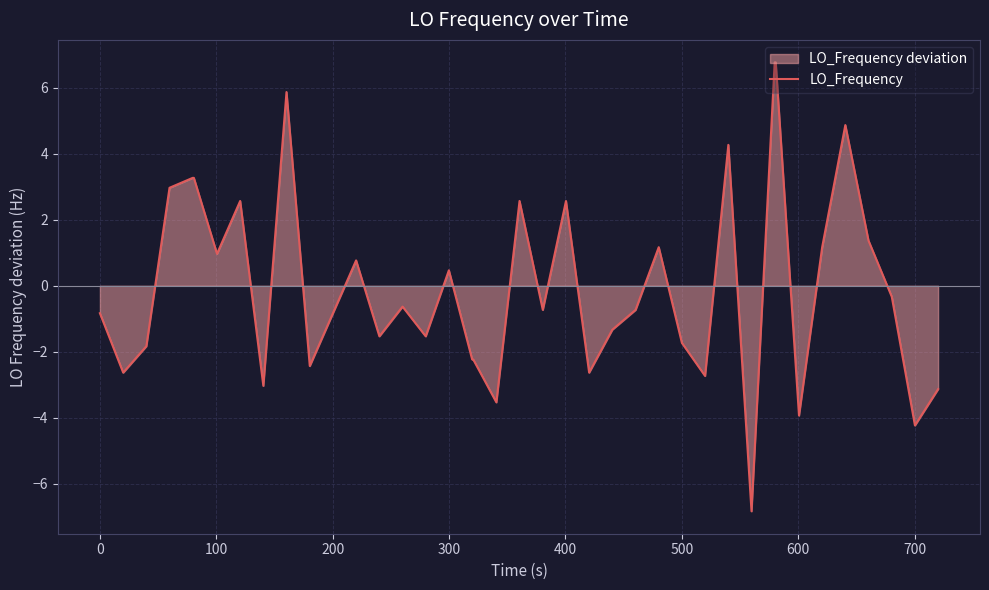

The chart shows a value of -1.7 at 500. True or false?

True